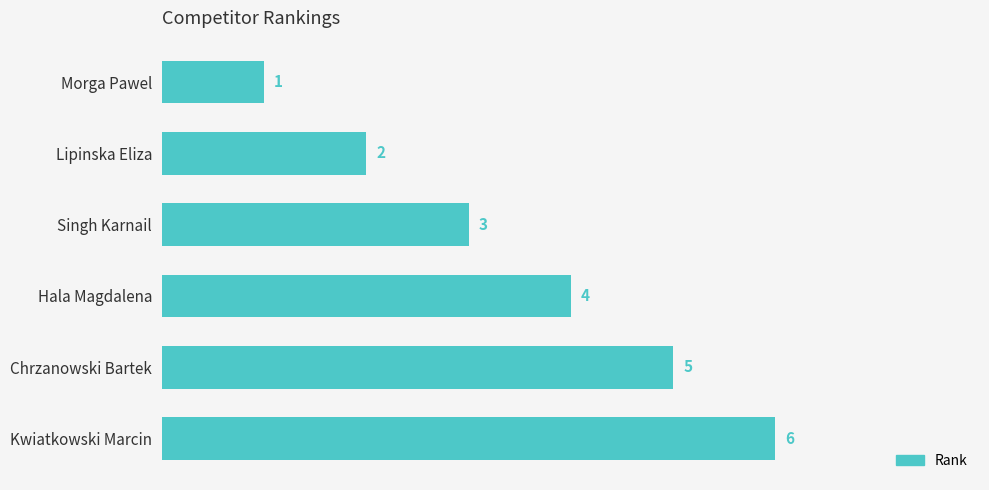

What is the sum of all values?

21